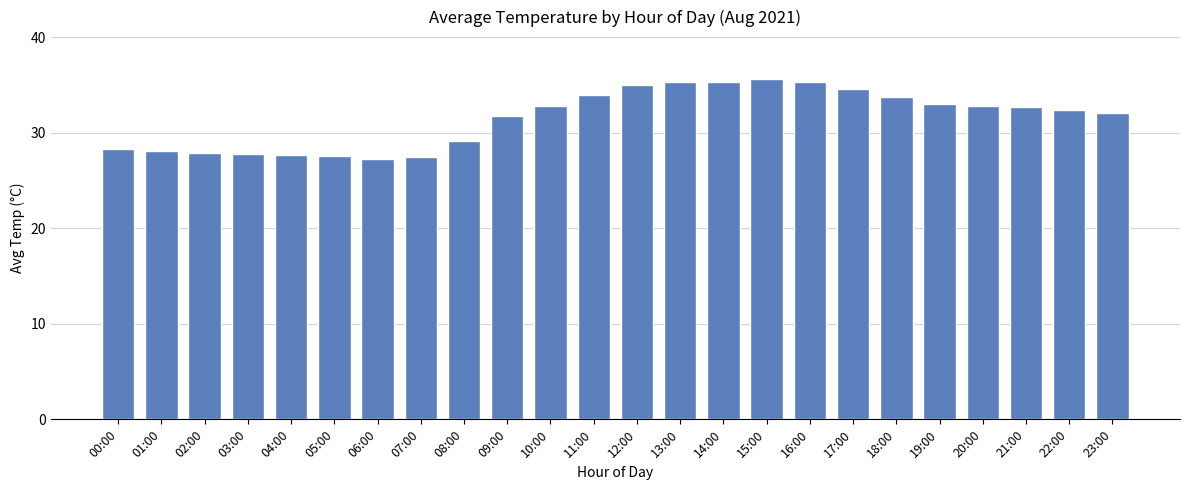

The chart shows a value of 35.2 at 16:00. True or false?

True